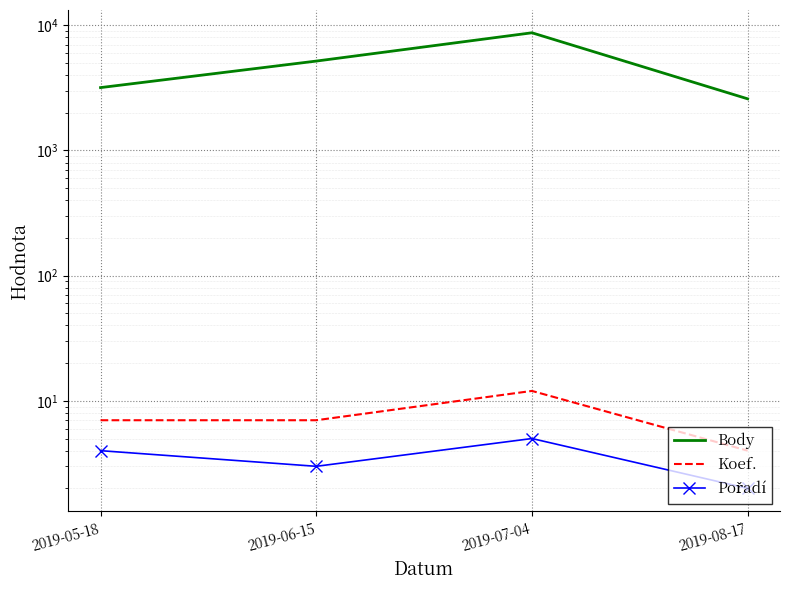

In Koef., how many points are higher than both neighbors (excluding endpoints)?

1